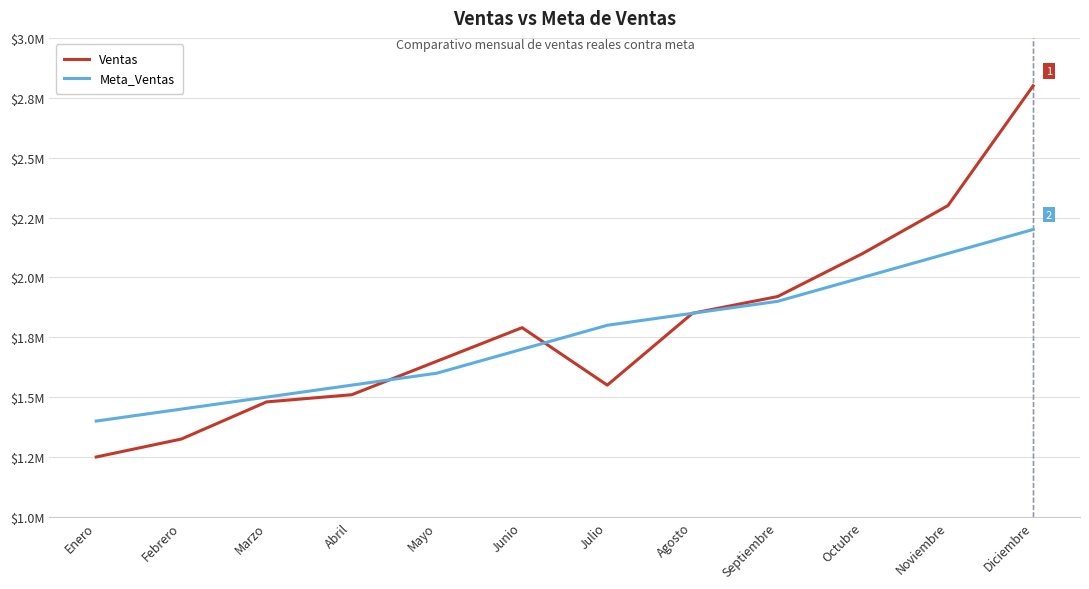

Is this an area chart (filled region under the line)?

No